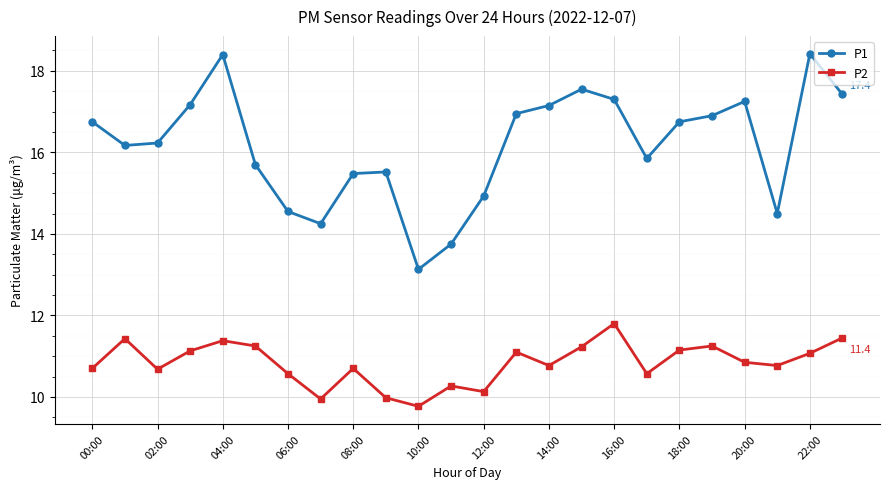

What is the smallest value displayed?

9.8